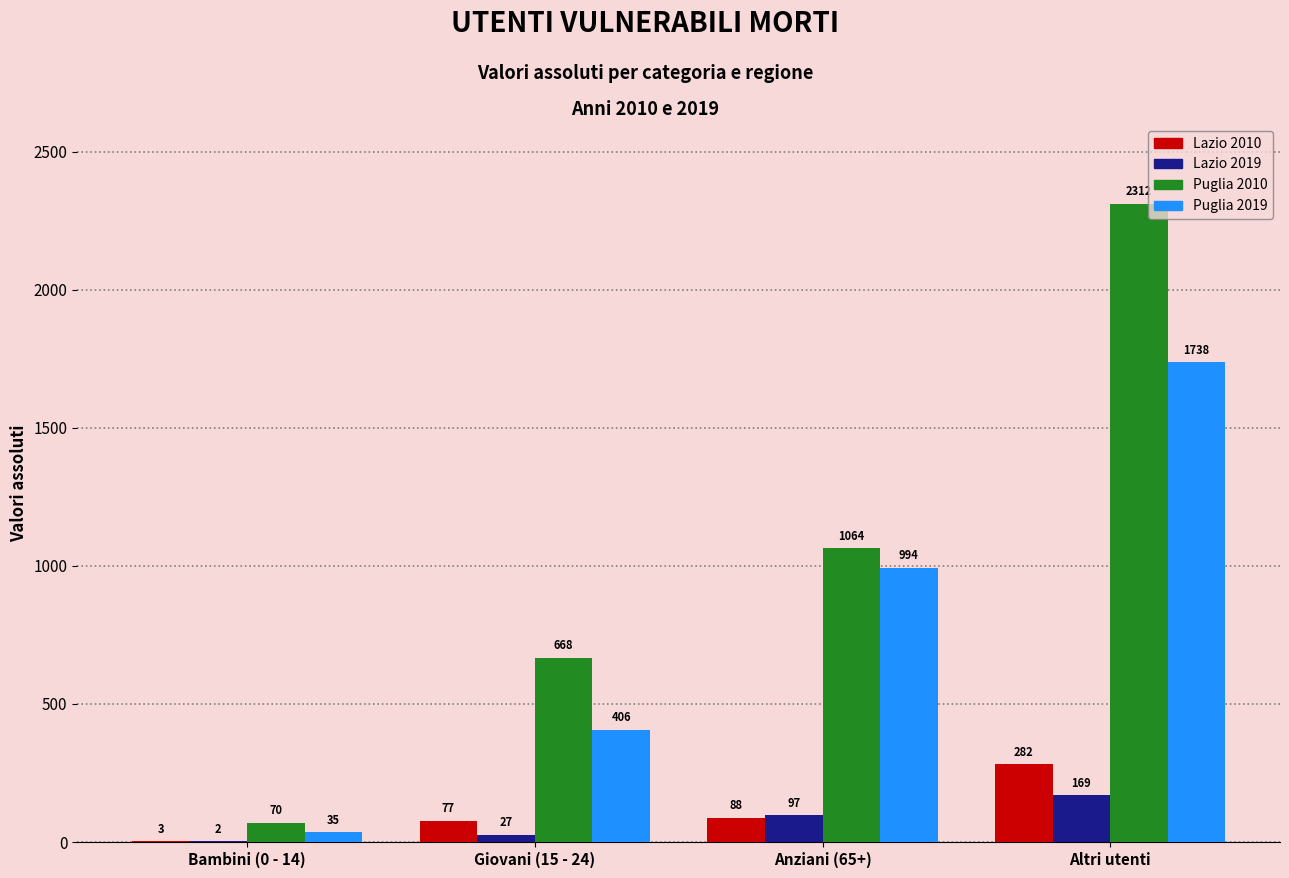

Reading left to right, what are all the values shown in this chart?

Lazio 2010: Bambini (0 - 14)=3	Giovani (15 - 24)=77	Anziani (65+)=88	Altri utenti=282
Lazio 2019: Bambini (0 - 14)=2	Giovani (15 - 24)=27	Anziani (65+)=97	Altri utenti=169
Puglia 2010: Bambini (0 - 14)=70	Giovani (15 - 24)=668	Anziani (65+)=1064	Altri utenti=2312
Puglia 2019: Bambini (0 - 14)=35	Giovani (15 - 24)=406	Anziani (65+)=994	Altri utenti=1738